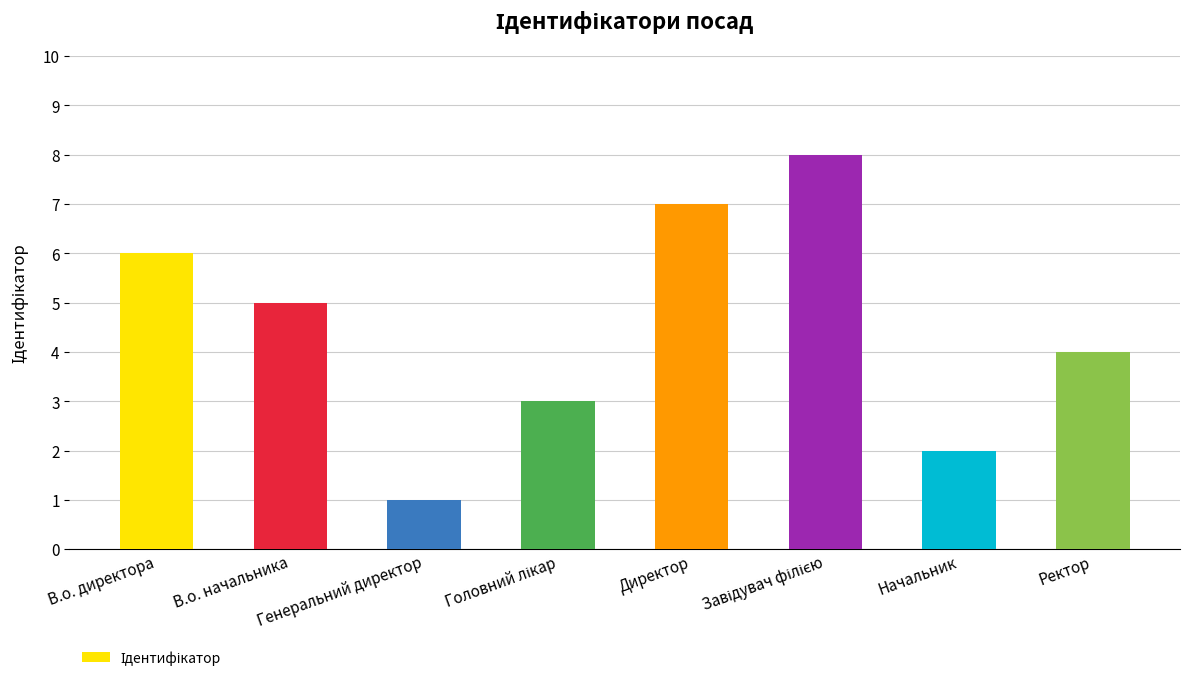

What is the sum of all values?

36